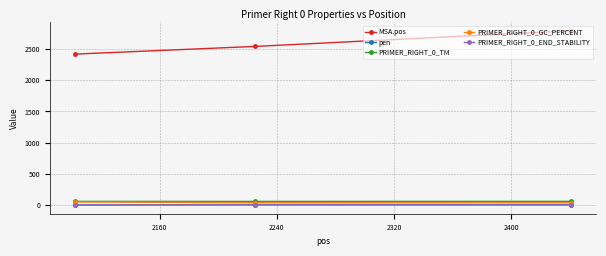

How many lines are shown in the chart?

5